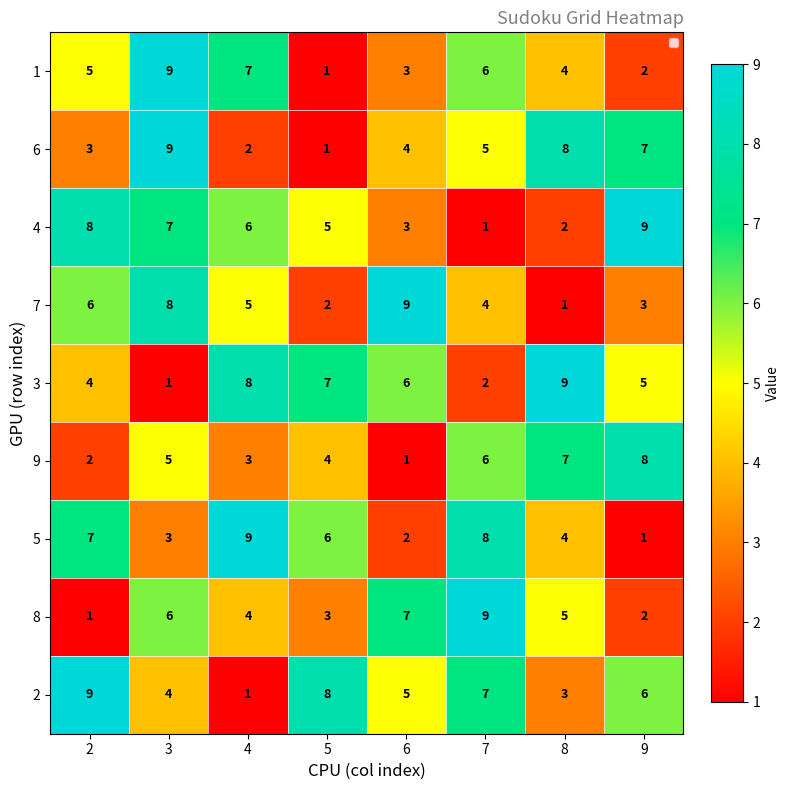

At 4, list the series in order from smallest to largest.

2, 6, 9, 8, 7, 4, 1, 3, 5